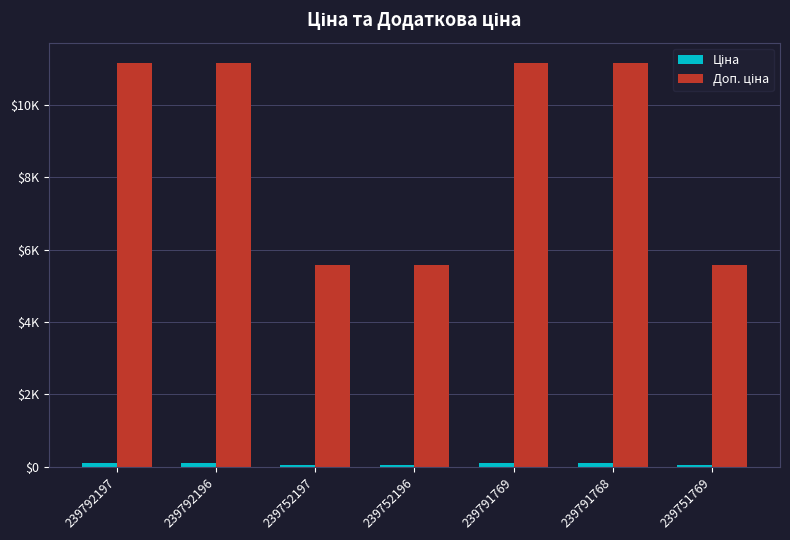

Which category has the lowest value in the Ціна series?

239752197